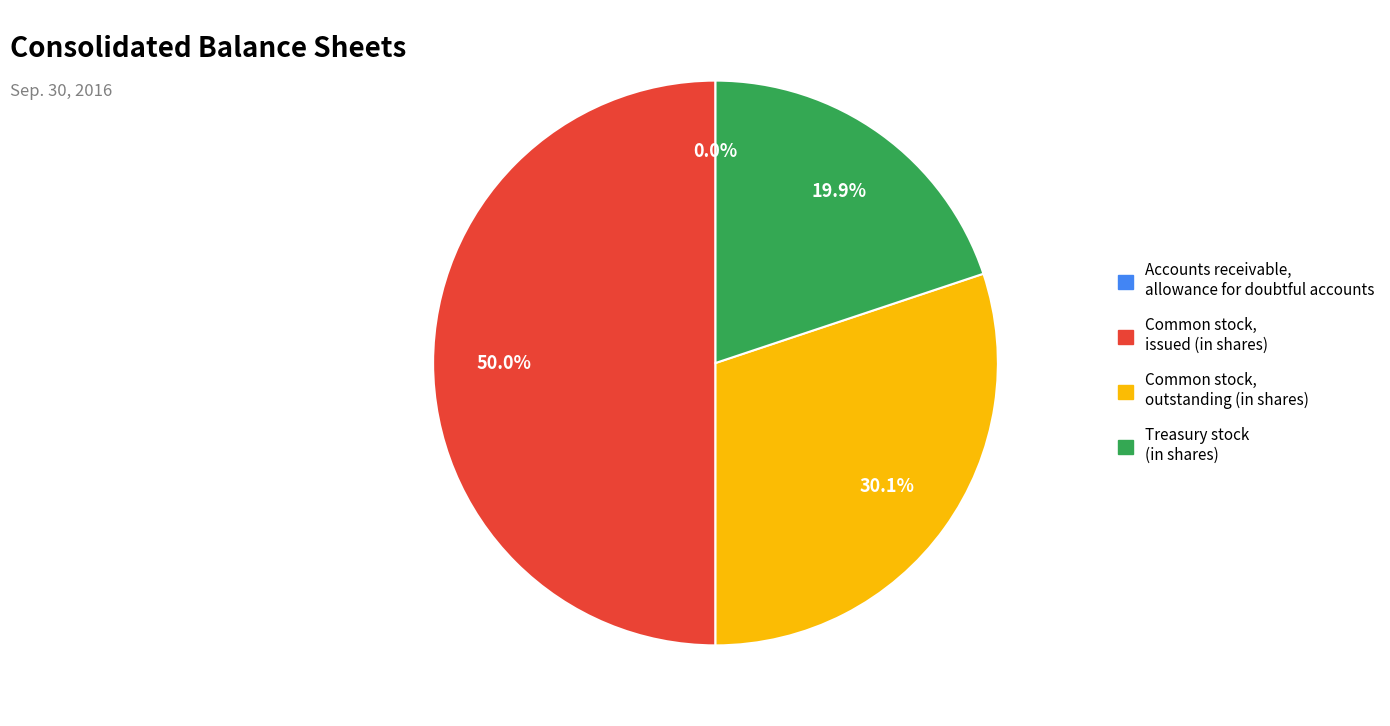

What is the ratio of the value at Common stock, issued (in shares) to the value at Treasury stock (in shares)?

2.5